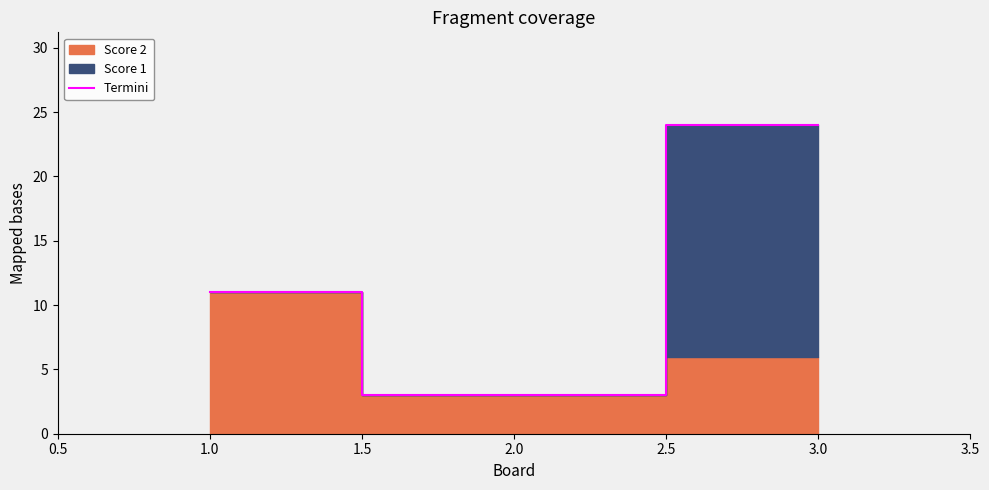

Which category has the highest value in the Termini series?

3.0